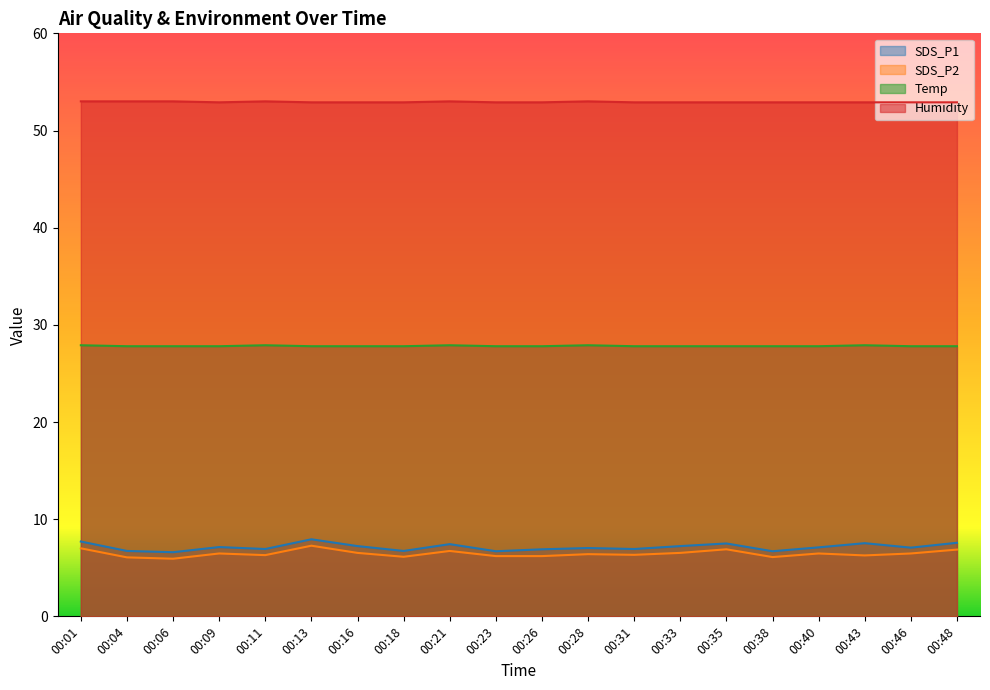

Is the value of SDS_P1 at 00:21 greater than the value of Temp at 00:09?

No